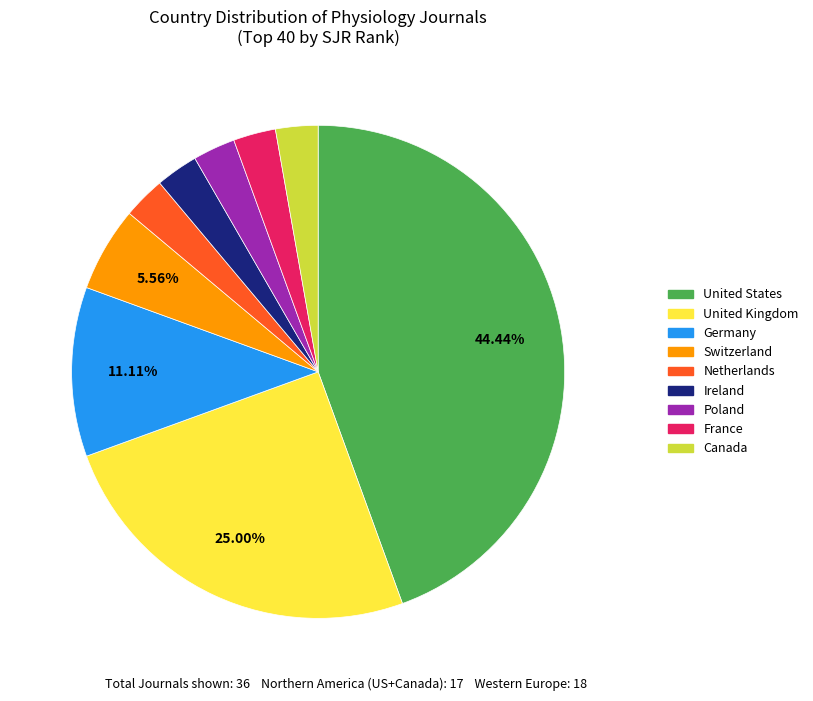

Which category has the biggest portion of the pie?

United States